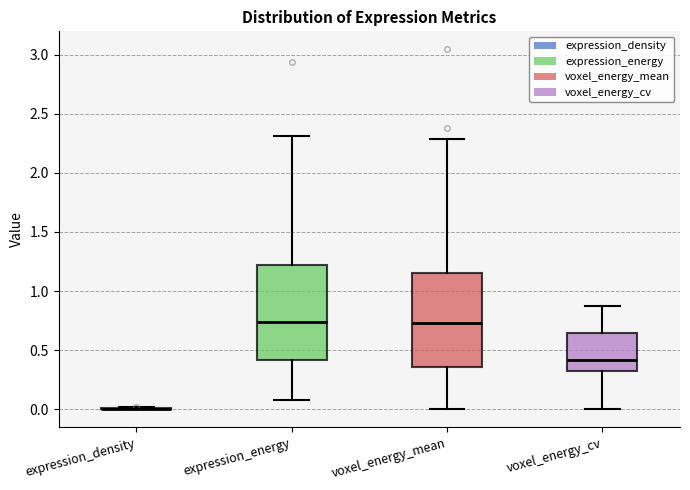

Reading left to right, transcribe this box plot: for each box, give where its median line is, the range the box spans, and where its two whiskers end, as read against the y-axis. The values are not printed on the chart, so give them approximately, as read against the axis.

expression_density: box collapsed to a line at 0.00, whiskers 0.00 to 0.00
expression_energy: median 0.75, box 0.40 to 1.20, whiskers 0.10 to 2.30
voxel_energy_mean: median 0.75, box 0.35 to 1.15, whiskers 0.00 to 2.30
voxel_energy_cv: median 0.40, box 0.30 to 0.65, whiskers 0.00 to 0.85